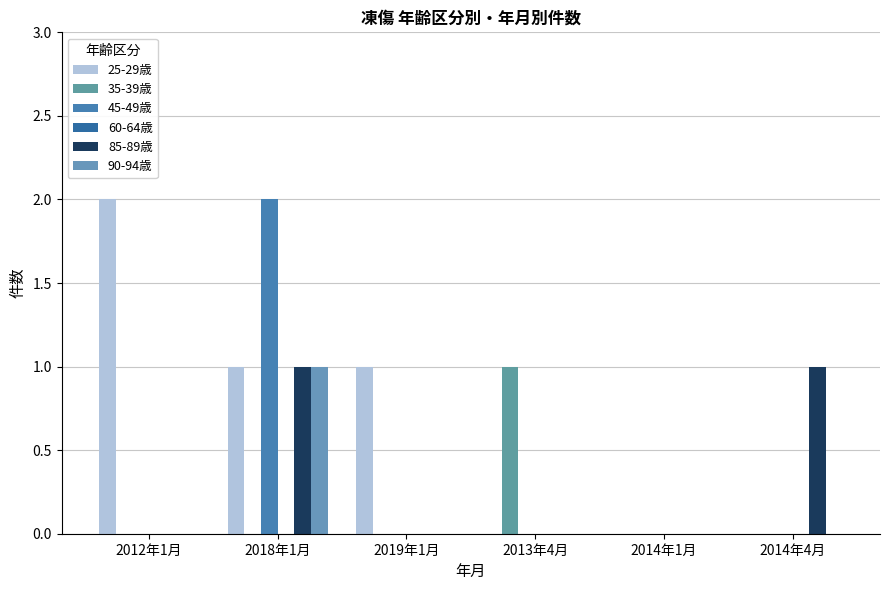

Reading right to left, what are all the values shown in this chart?

25-29歳: 0	0	0	1	1	2
35-39歳: 0	0	1	0	0	0
45-49歳: 0	0	0	0	2	0
60-64歳: 0	0	0	0	0	0
85-89歳: 1	0	0	0	1	0
90-94歳: 0	0	0	0	1	0